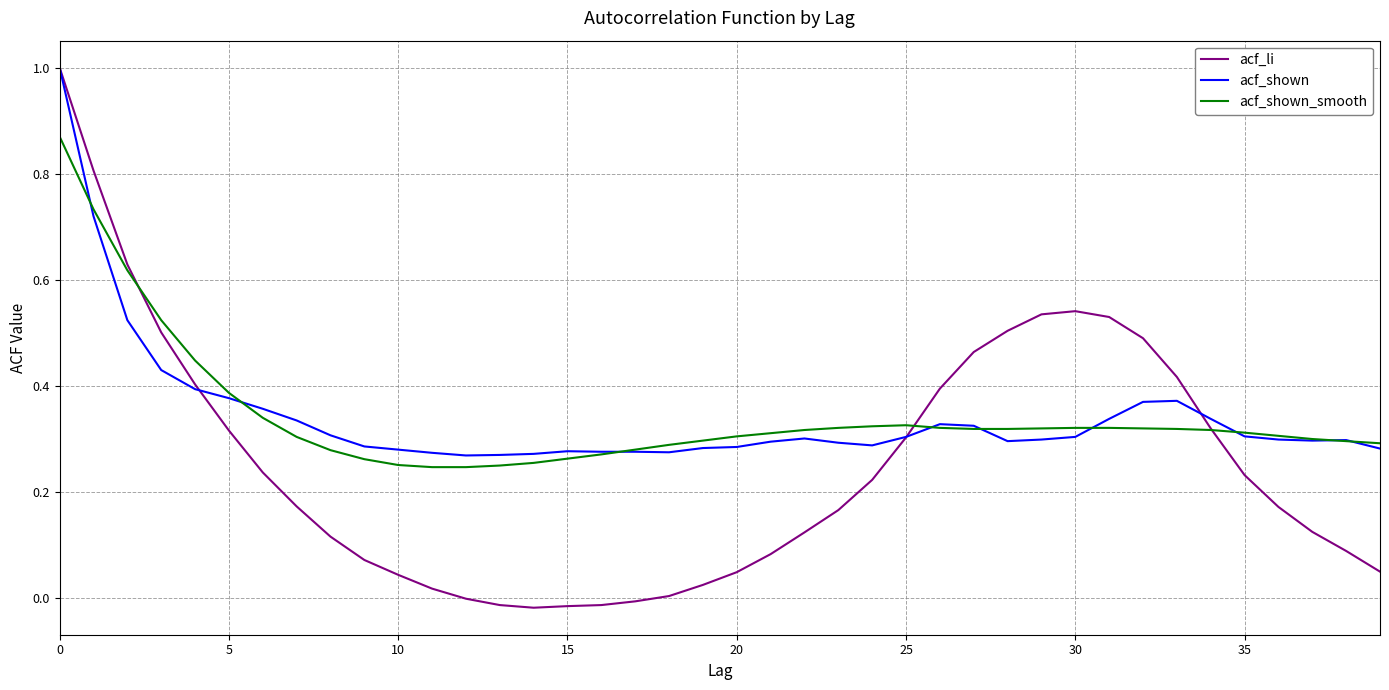

What is the greatest value displayed?

1.0